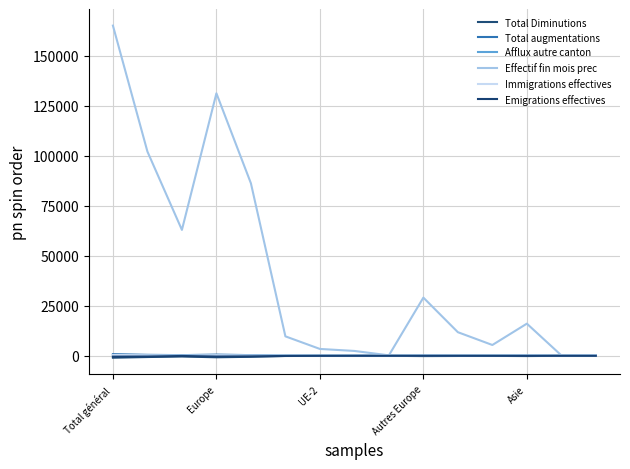

How many lines are shown in the chart?

6